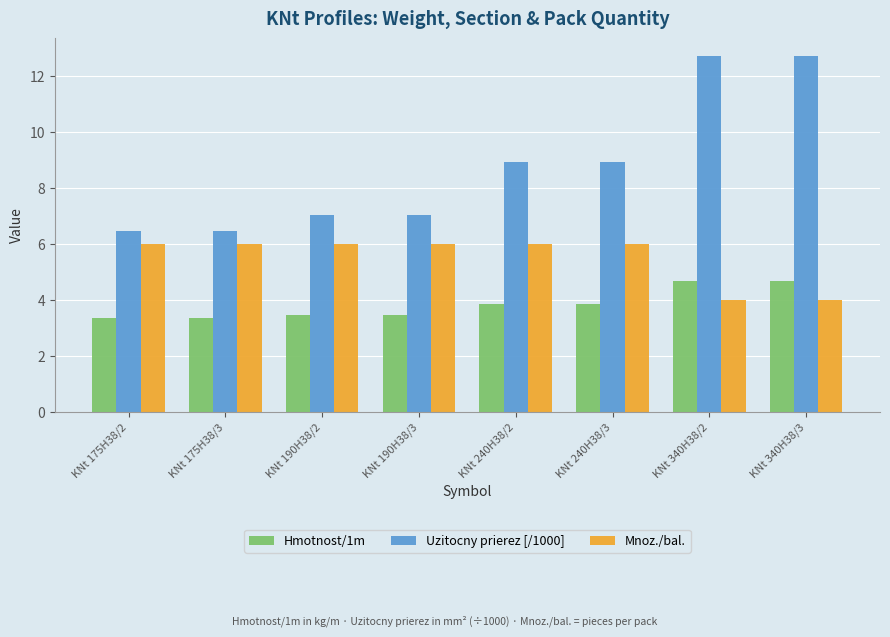

What is the approximate value of Hmotnost/1m at KNt 175H38/3?

3.3